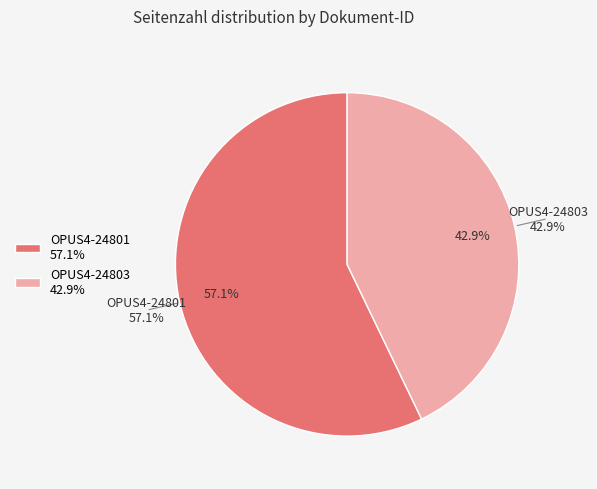

What is the change in value from OPUS4-24801 to OPUS4-24803?

-3